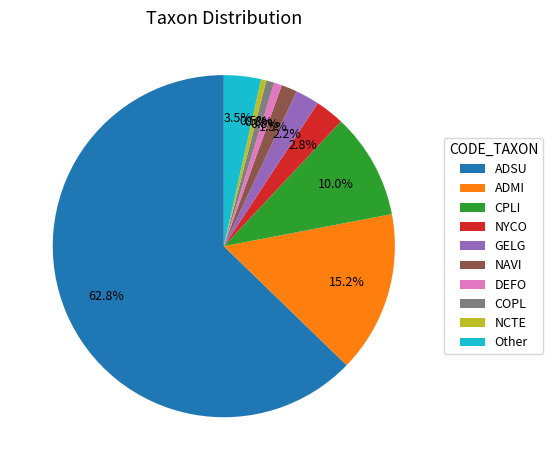

True or false: COPL accounts for 14% of the total.

False